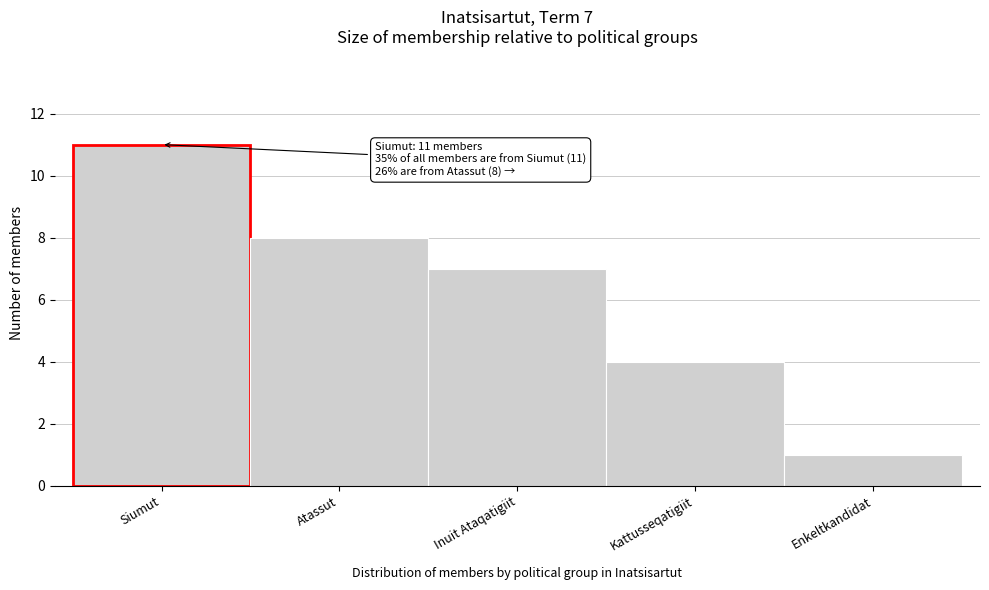

Reading left to right, extract all data points from this chart.

Siumut=11	Atassut=8	Inuit Ataqatigiit=7	Kattusseqatigiit=4	Enkeltkandidat=1